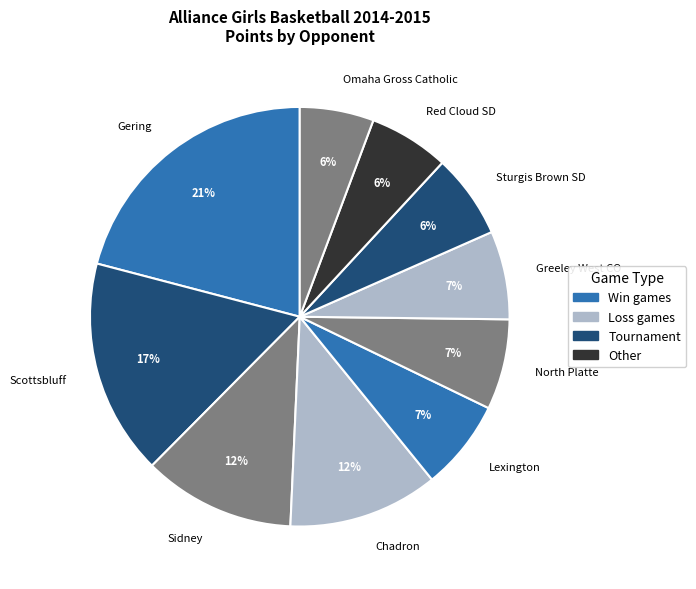

The Omaha Gross Catholic slice represents 1% of the pie. True or false?

False